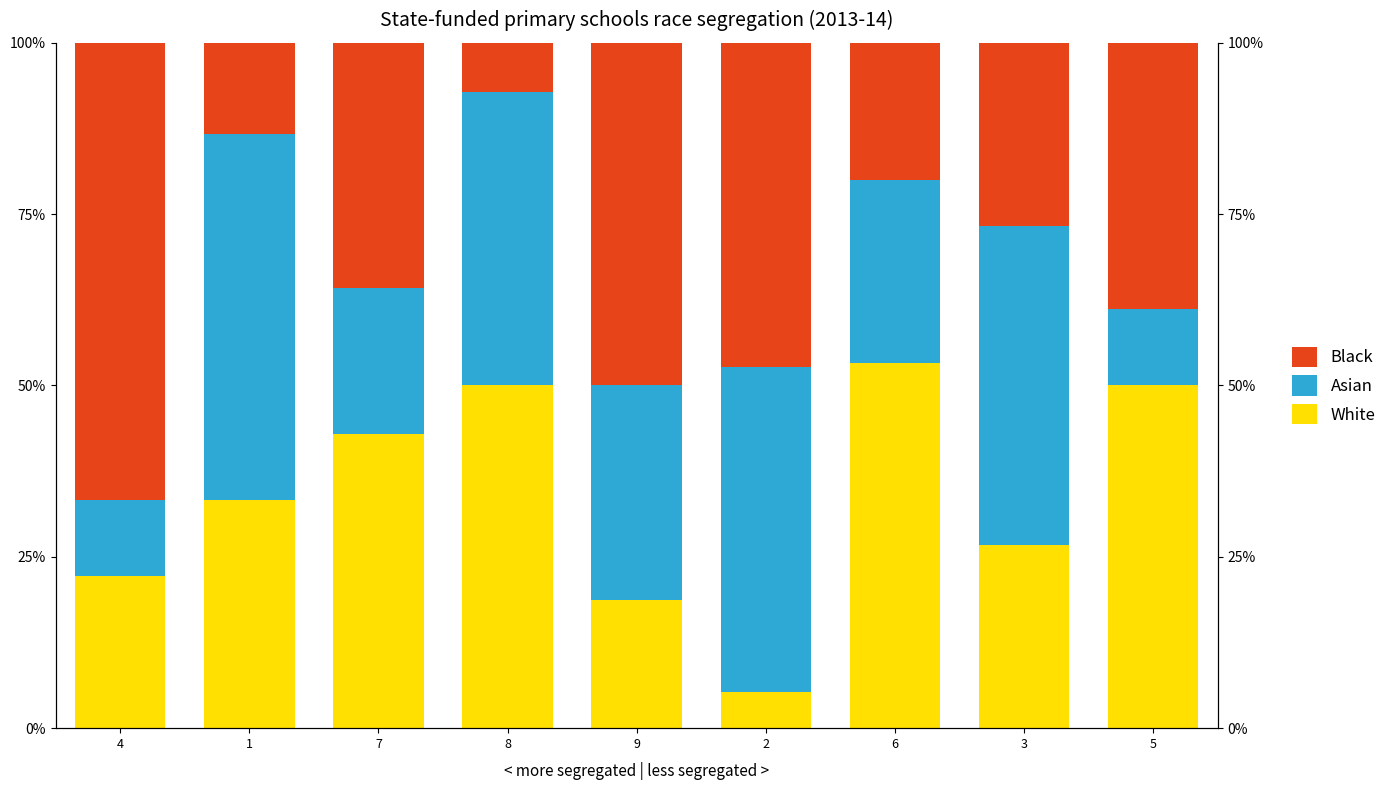

At how many categories does at least one series exceed 38?

9